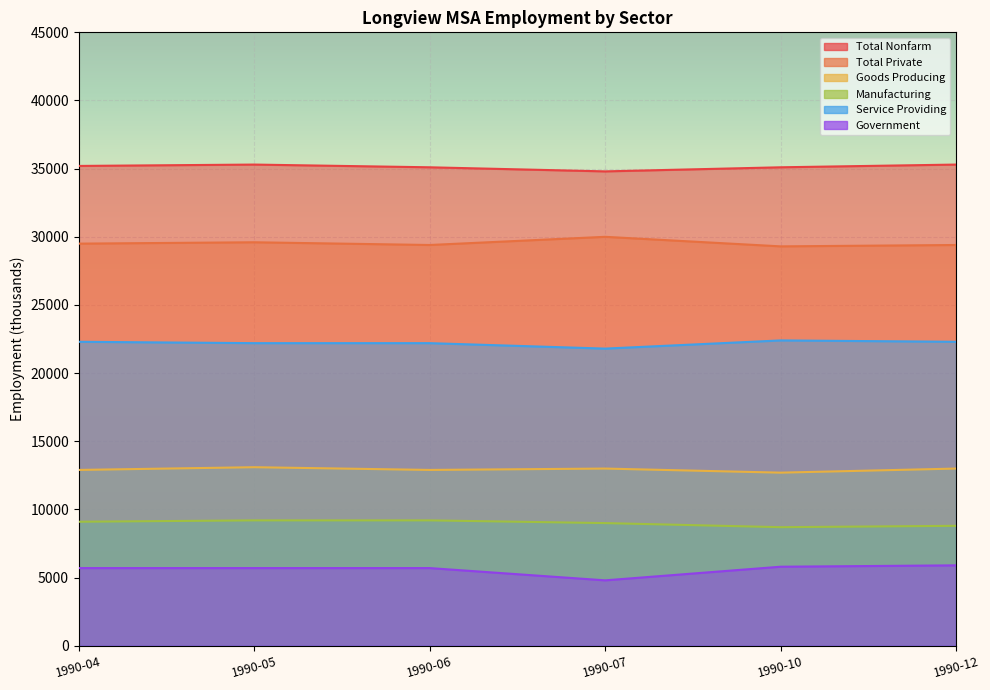

True or false: Goods Producing and Manufacturing cross at least once.

False